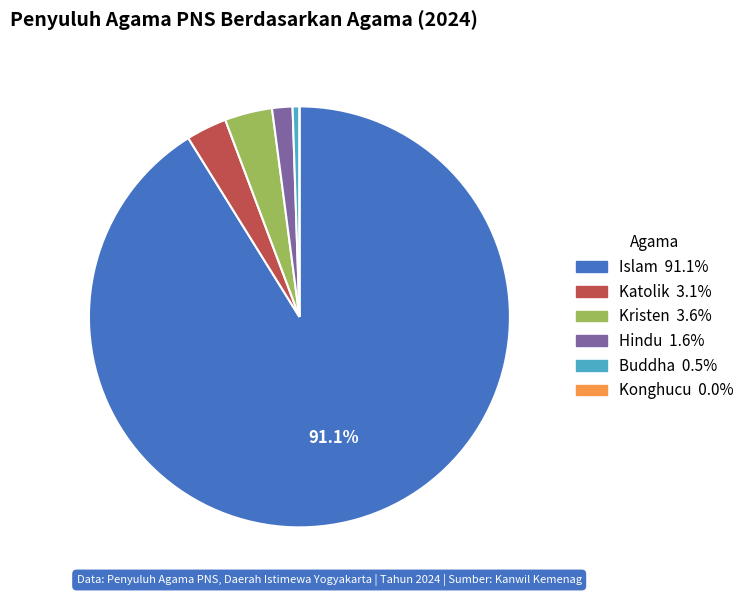

Which has a higher value, Hindu or Kristen?

Kristen